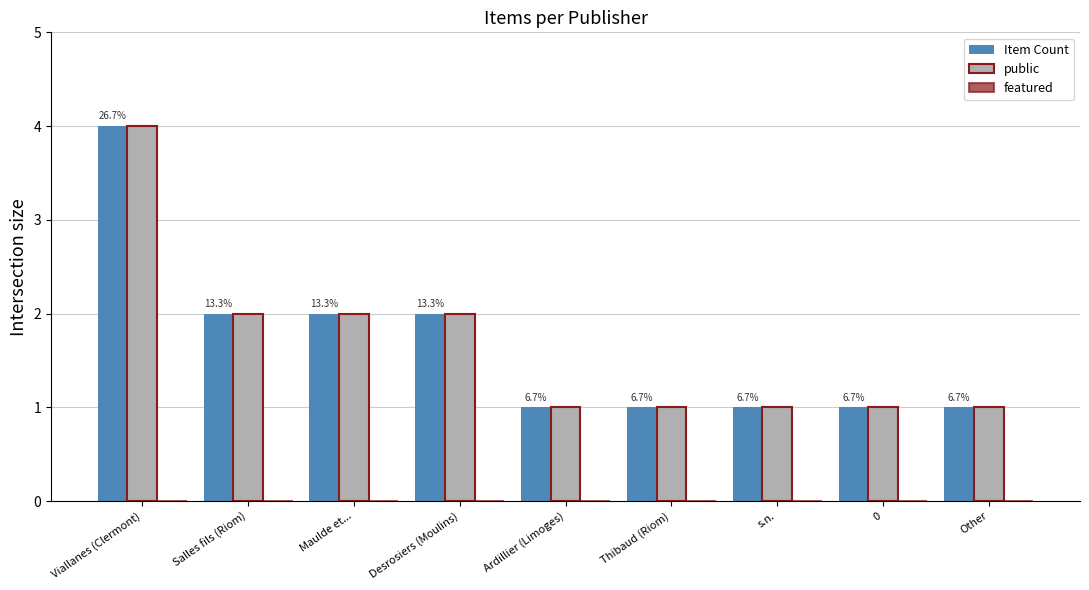

What value does the Item Count series have at Ardillier (Limoges)?

1